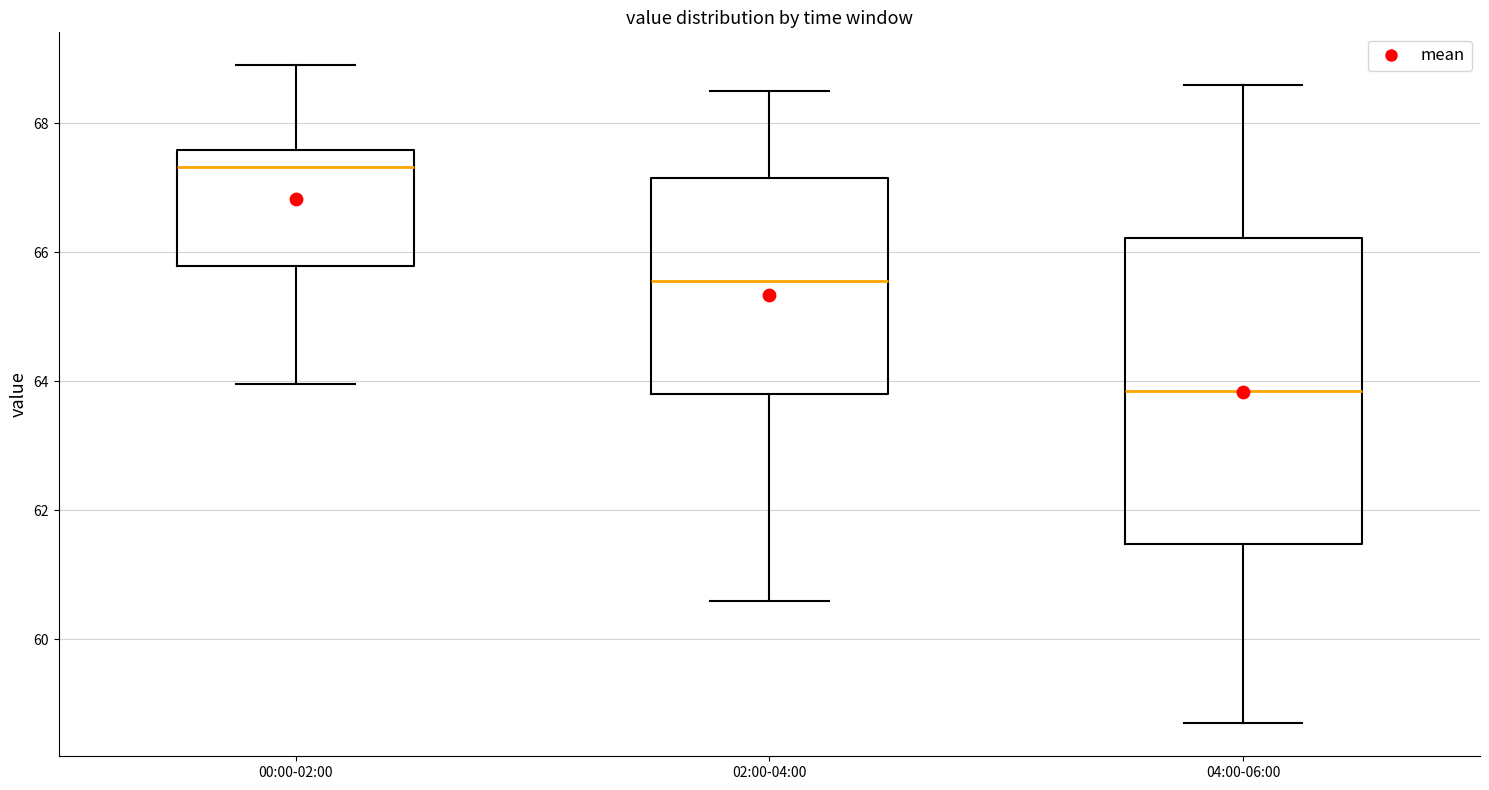

Comparing the boxes themselves (not the whiskers), which one is the tallest?

04:00-06:00